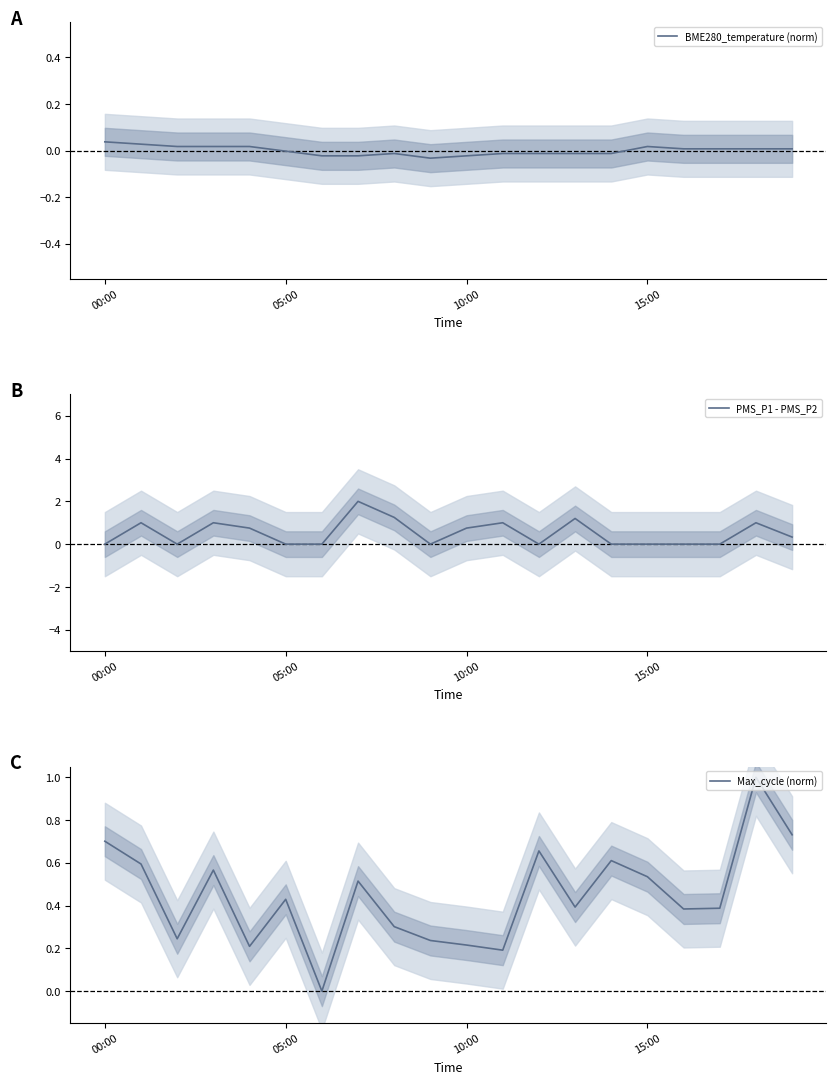

At which category does BME280_temperature (norm) reach its first local valley?

9